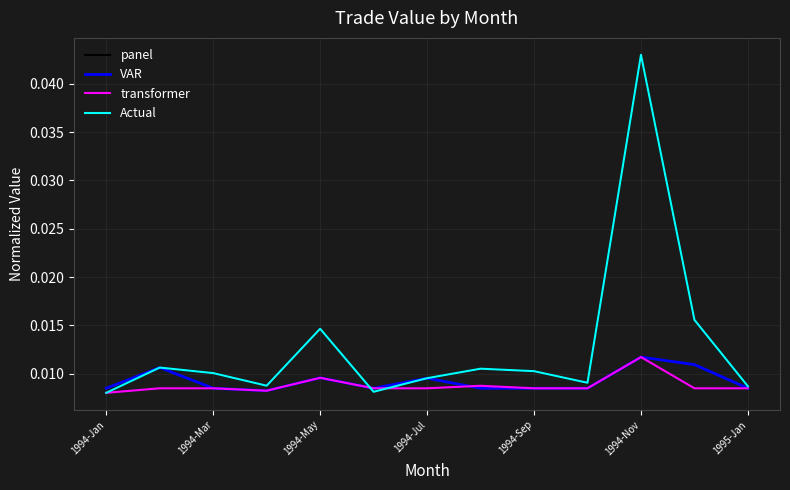

Does the chart have visible grid lines?

Yes